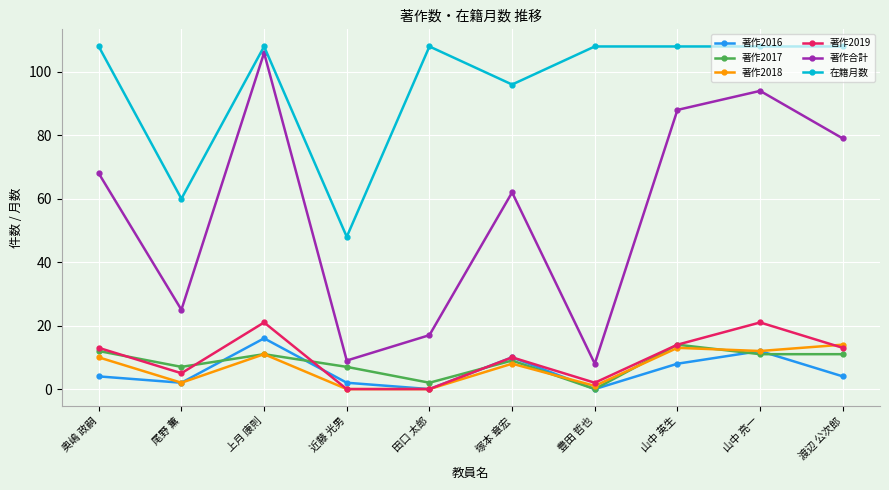

Is this an area chart (filled region under the line)?

No